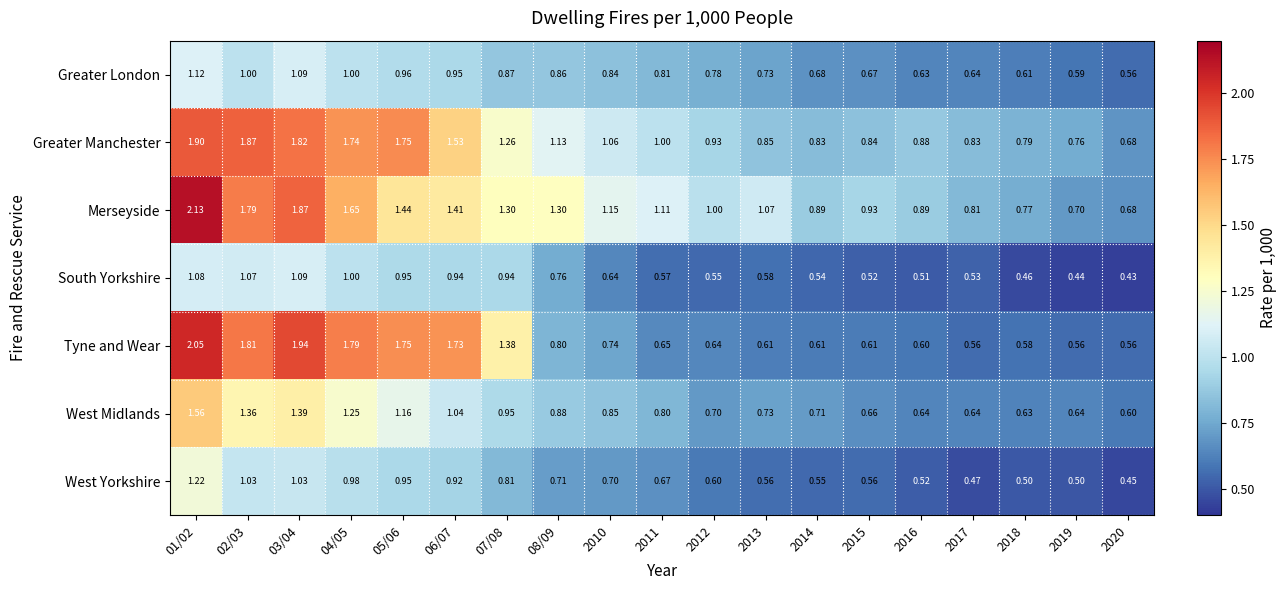

Rank the series at 08/09 from lowest to highest value.

West Yorkshire, South Yorkshire, Tyne and Wear, Greater London, West Midlands, Greater Manchester, Merseyside